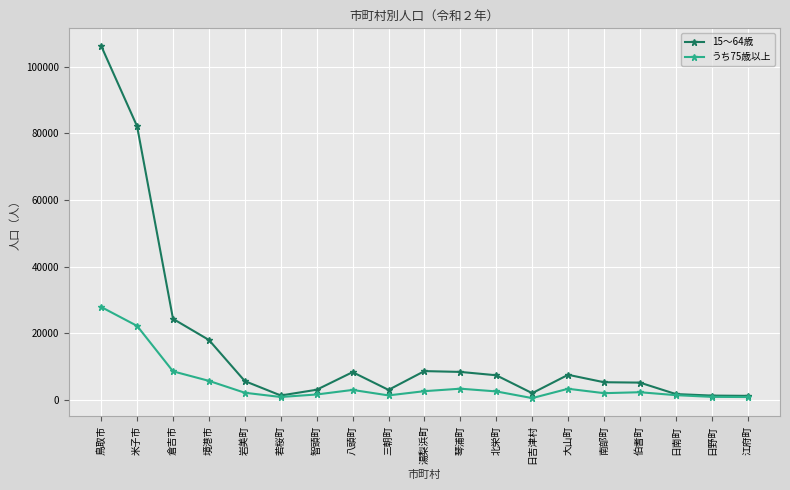

What is the sum of all 15～64歳 values?

300002